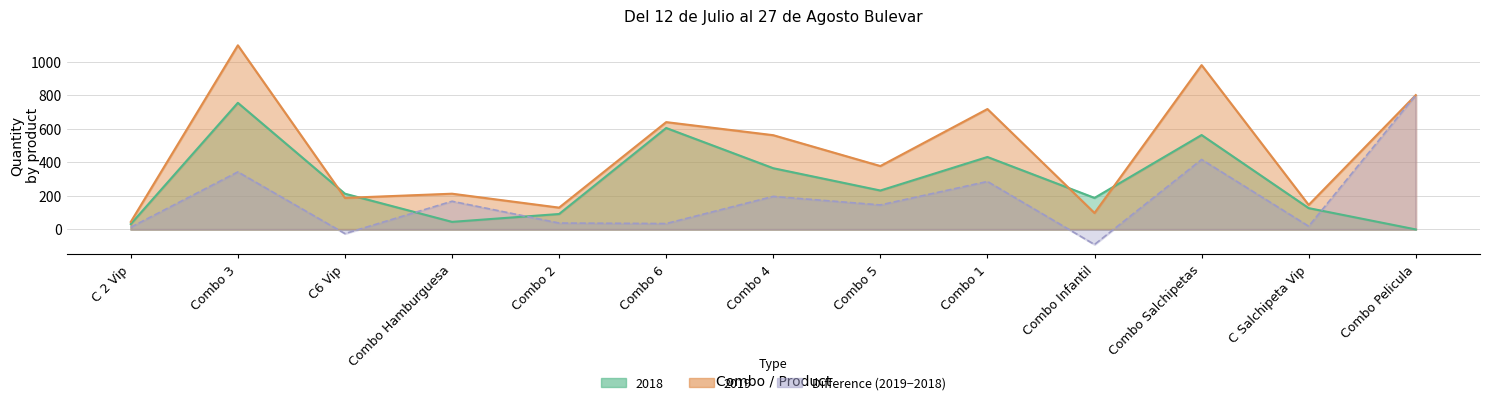

Reading left to right, extract all data points from this chart.

2018: 32	755	213	45	92	605	365	232	432	188	563	127	0
2019: 45	1098	188	213	130	640	562	378	718	98	980	146	801